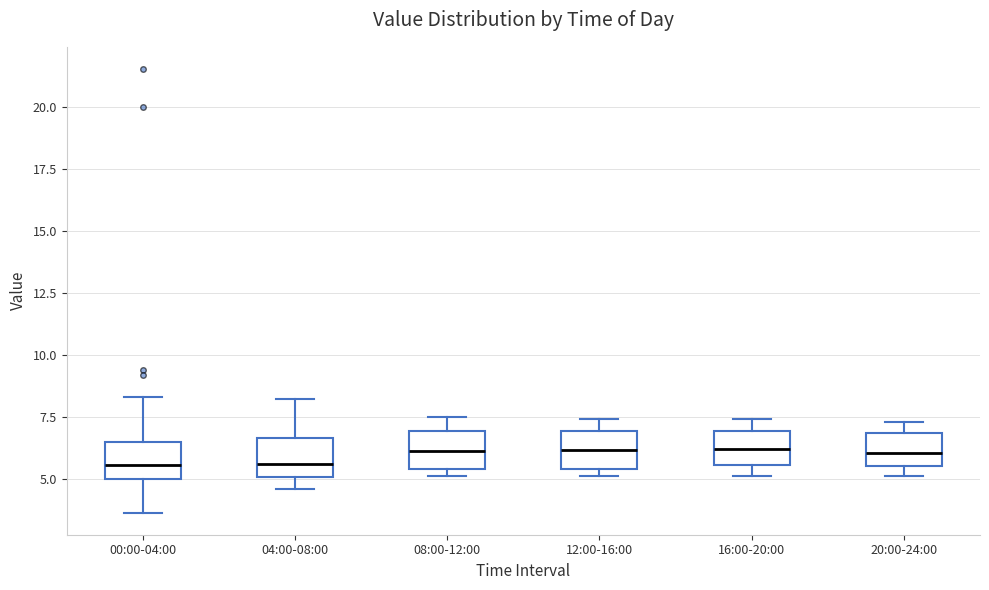

Reading left to right, read every box against the y-axis: the position of its median line, the range the box covers, and the ends of its whiskers. The values are not printed on the chart, so give them approximately, as read against the axis.

00:00-04:00: median 5.5, box 5.0 to 6.5, whiskers 3.5 to 8.5
04:00-08:00: median 5.5, box 5.0 to 6.5, whiskers 4.5 to 8.0
08:00-12:00: median 6.0, box 5.5 to 7.0, whiskers 5.0 to 7.5
12:00-16:00: median 6.0, box 5.5 to 7.0, whiskers 5.0 to 7.5
16:00-20:00: median 6.0, box 5.5 to 7.0, whiskers 5.0 to 7.5
20:00-24:00: median 6.0, box 5.5 to 7.0, whiskers 5.0 to 7.5